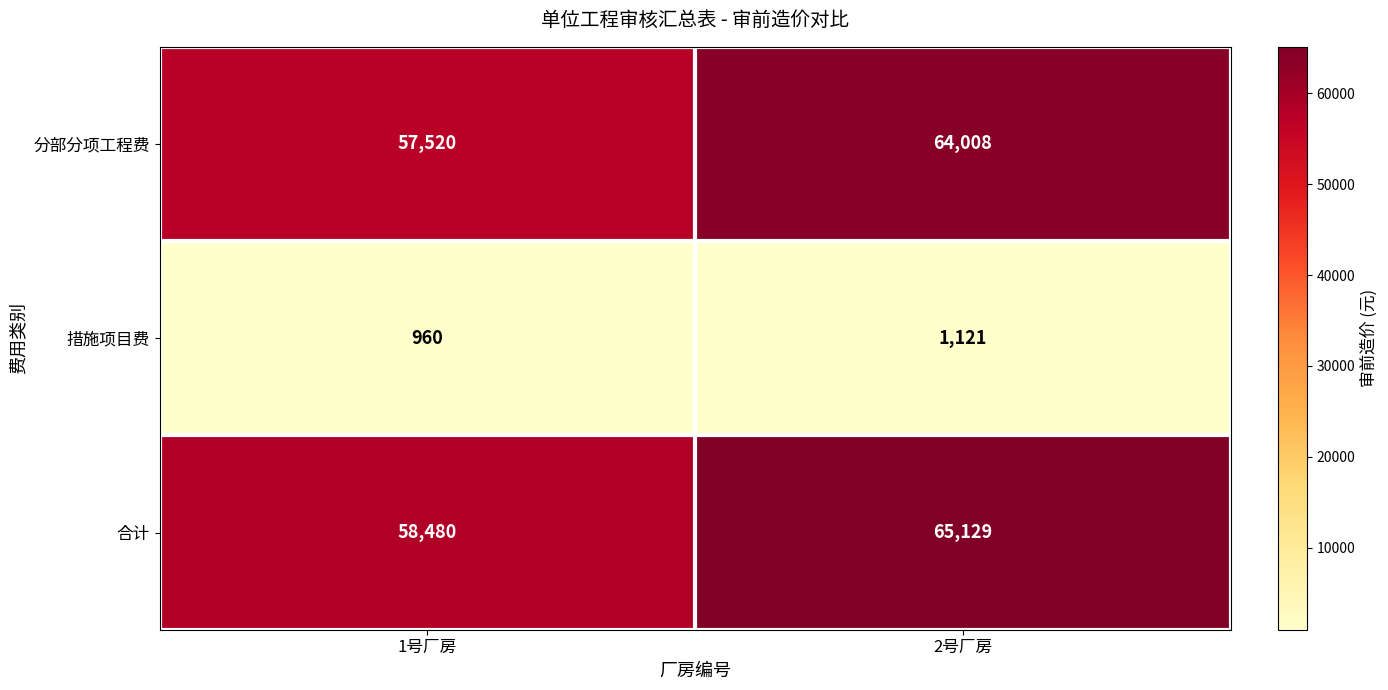

Which series changed the most between 1号厂房 and 2号厂房?

合计